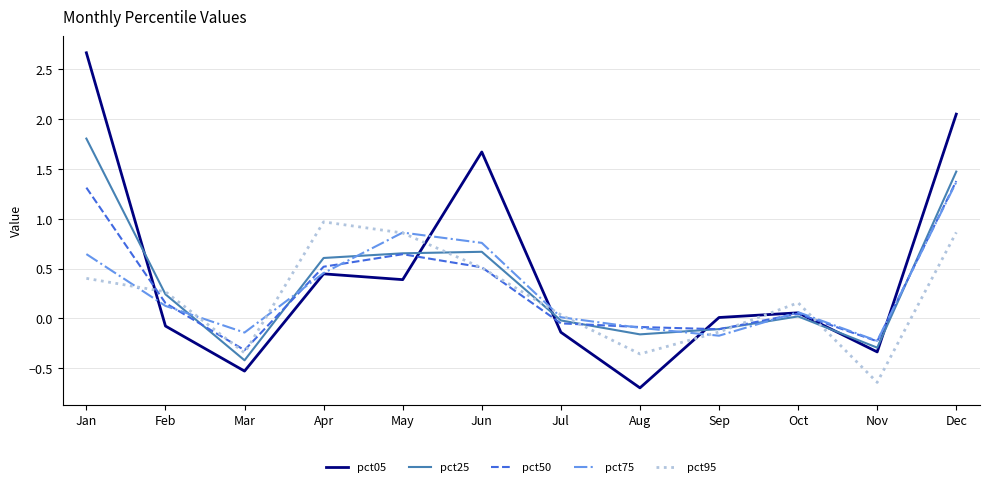

Between Jul and Oct, which series saw the biggest shift?

pct05